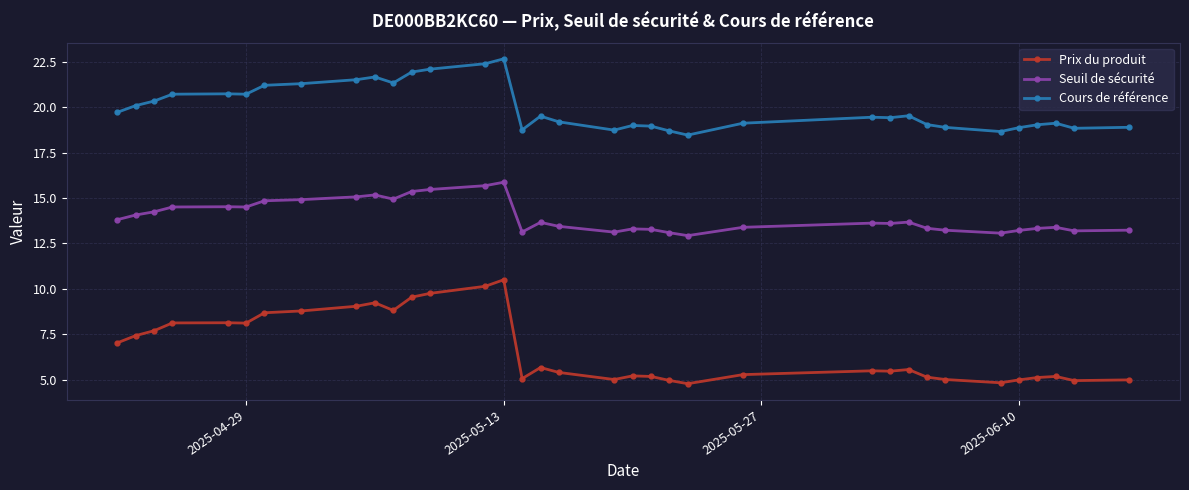

Which series has the largest range (max minus min)?

Prix du produit